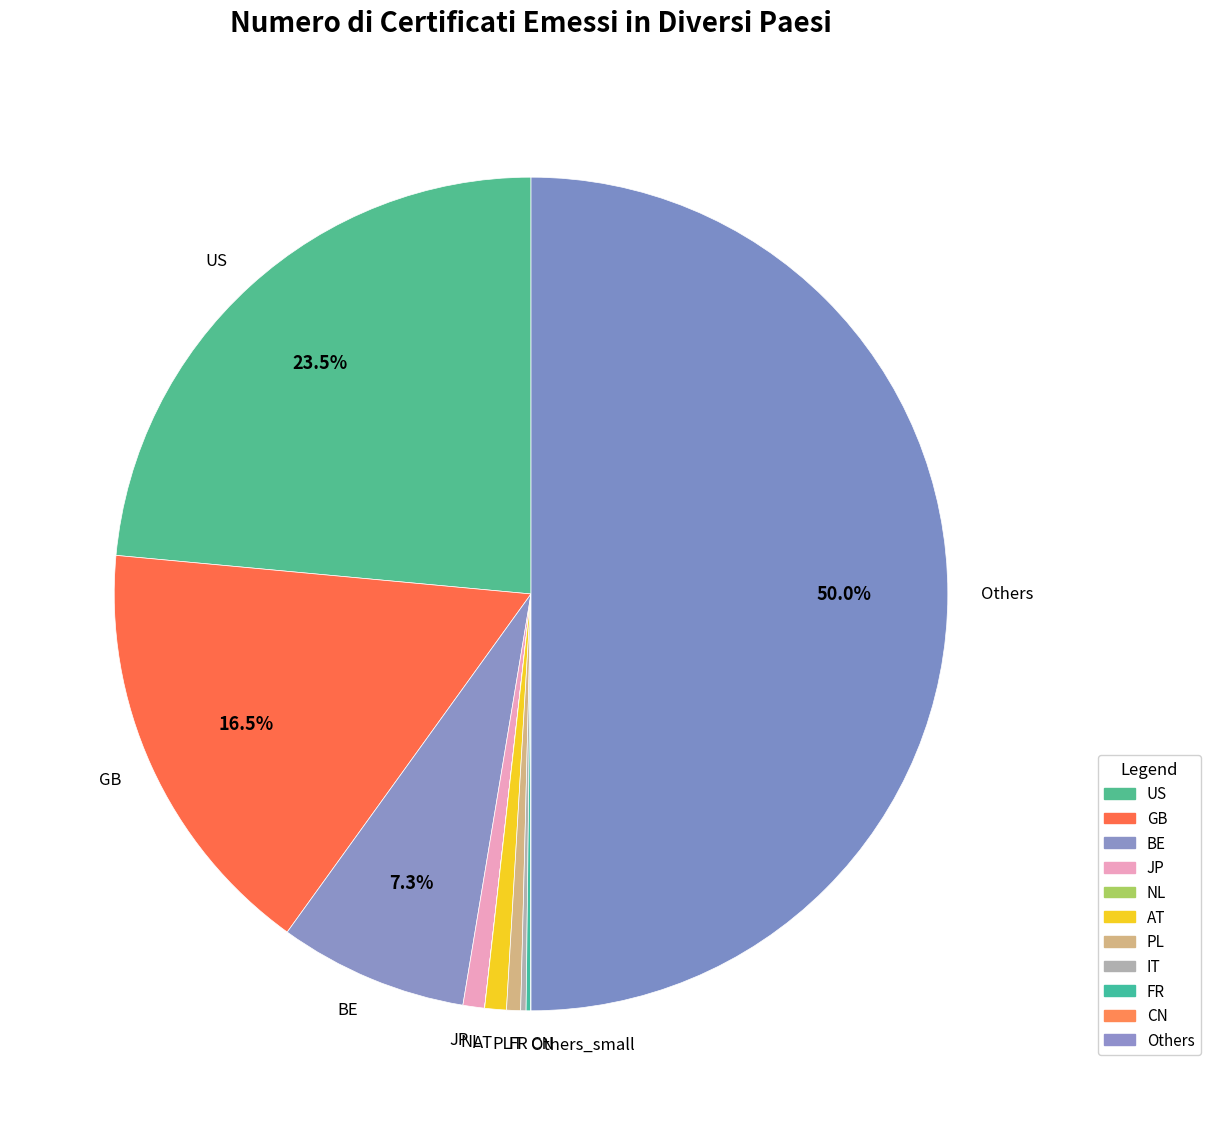

What is the largest slice in the pie chart?

Others